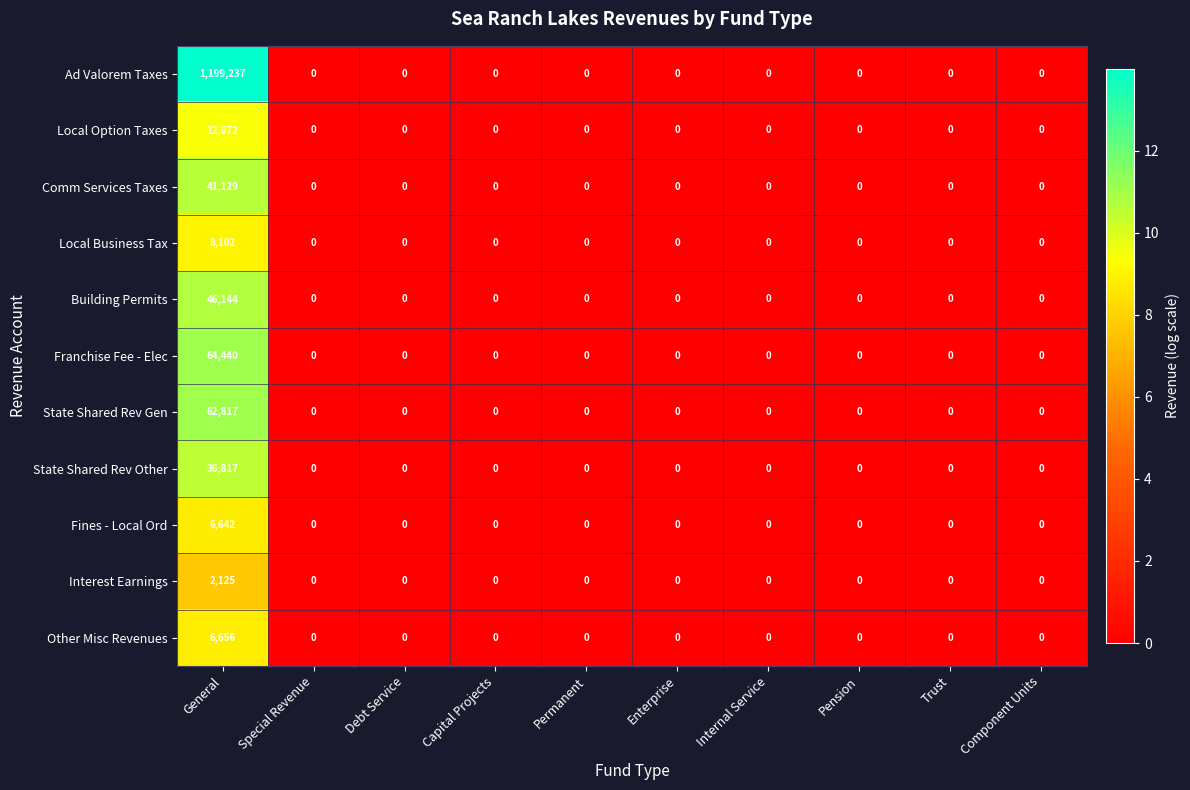

What is the maximum value shown in the chart?

1199237